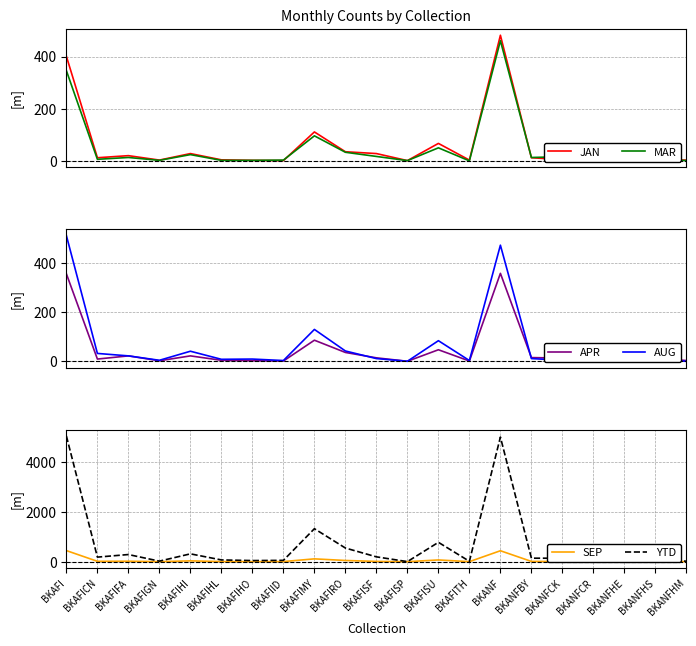

Which series changed the most between BKAFIRO and BKANFBY?

YTD